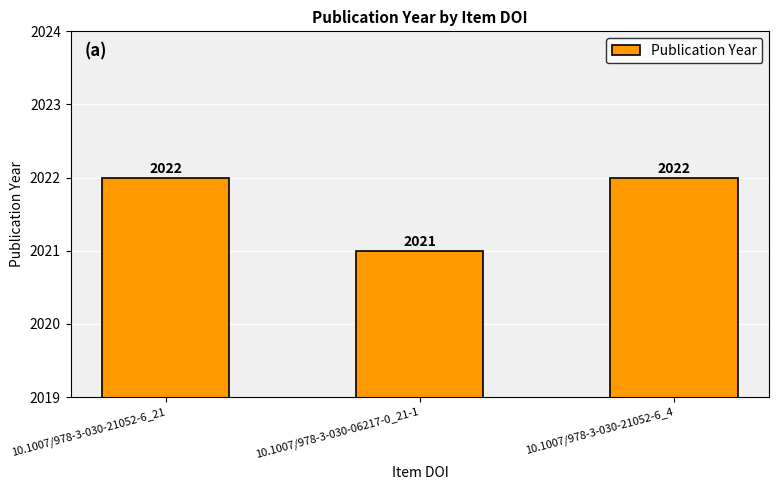

What is the greatest value displayed?

2022